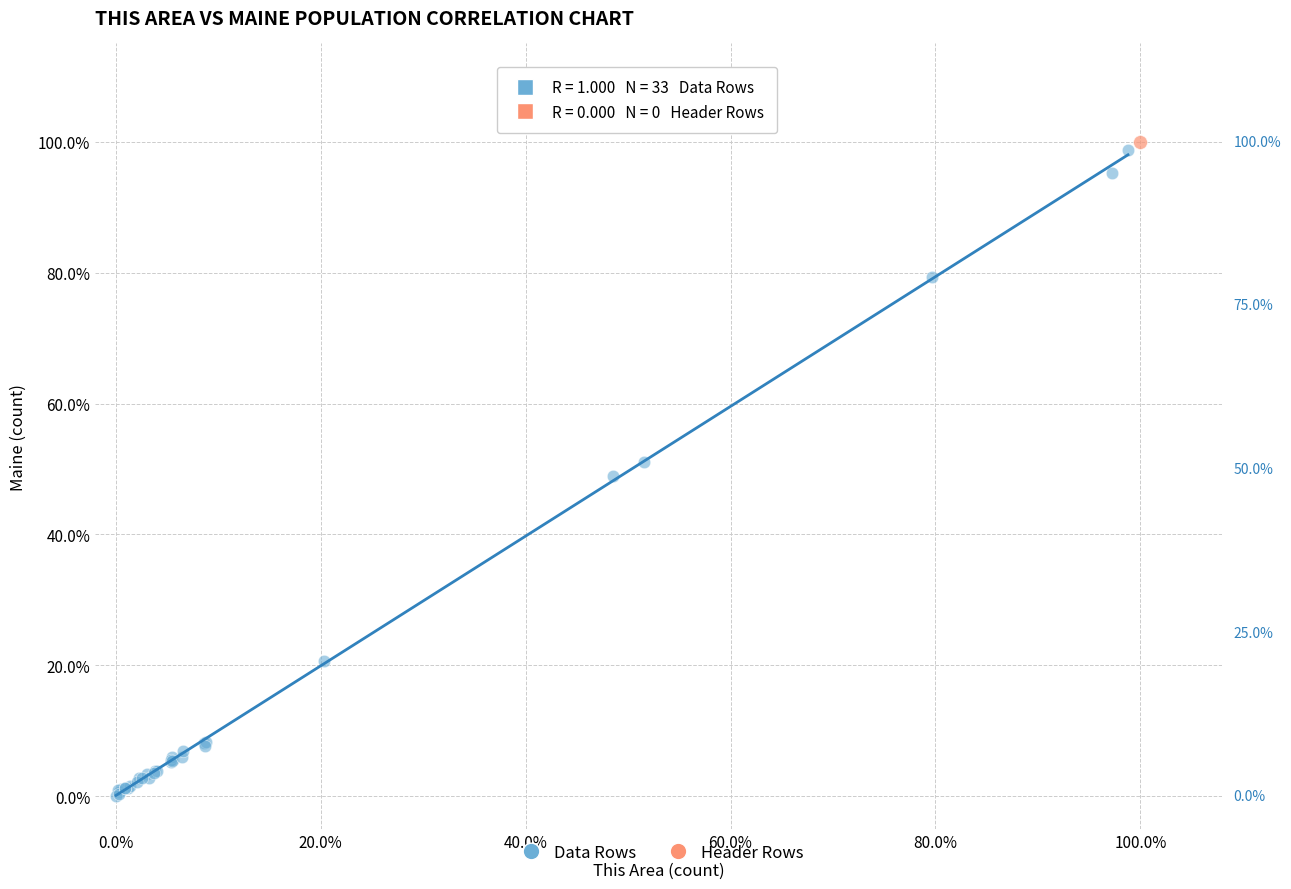

What are all the series names shown in the legend?

Data Rows, Header Rows